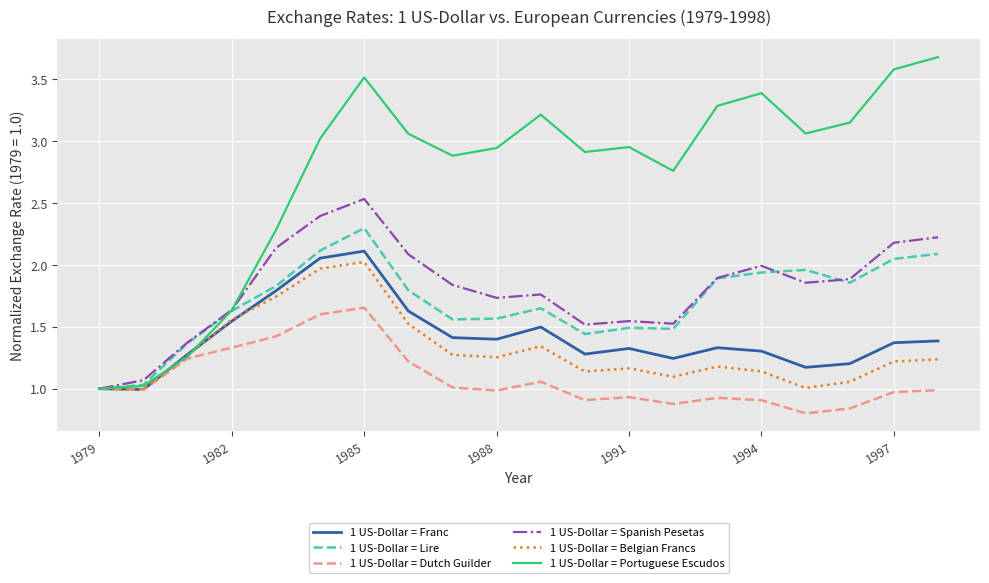

What is the greatest value displayed?

3.7